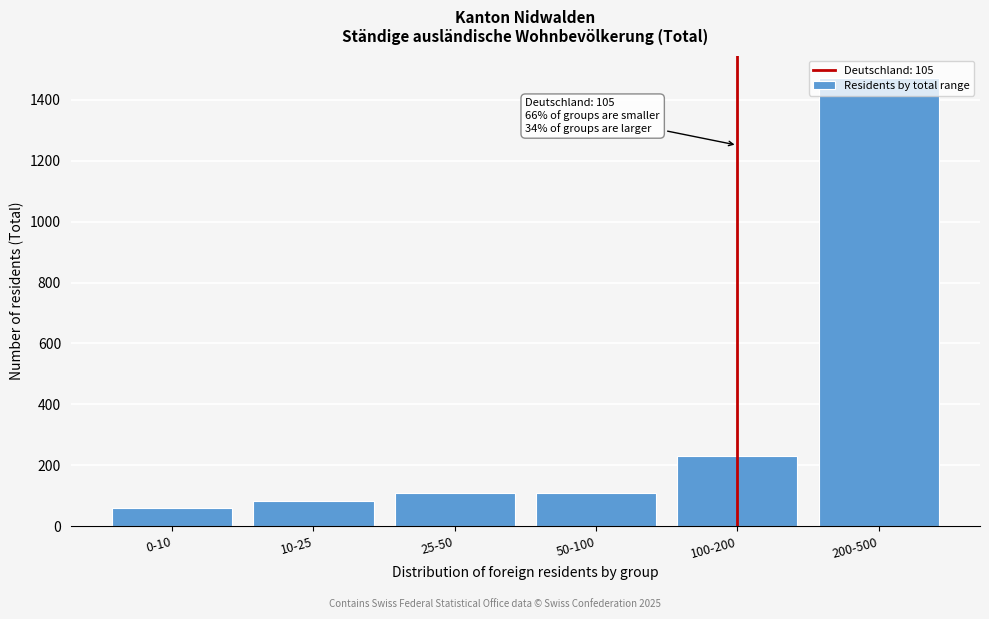

What is the change in value from 25-50 to 100-200?

+121